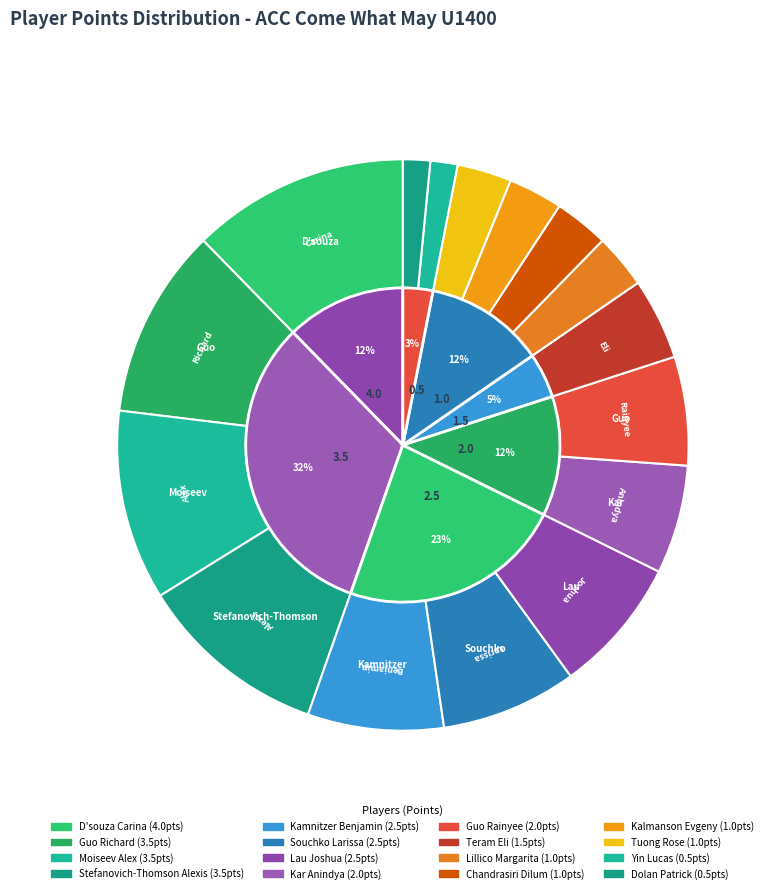

Between Kalmanson Evgeny and Dolan Patrick, which is larger?

Kalmanson Evgeny